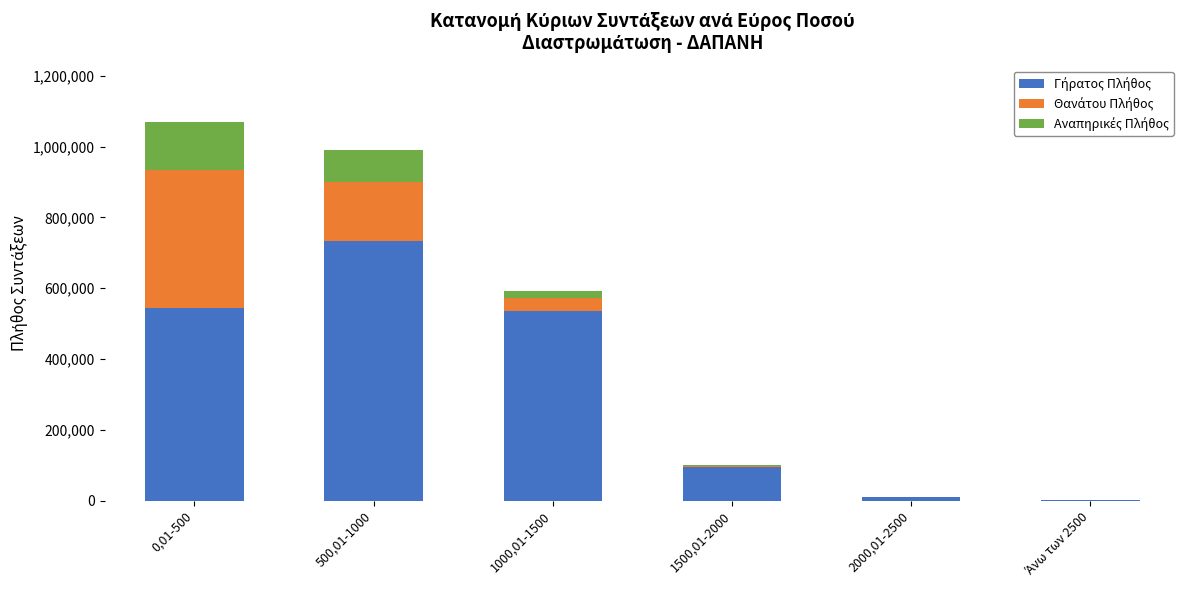

At which category is the sum across all series the highest?

0,01-500